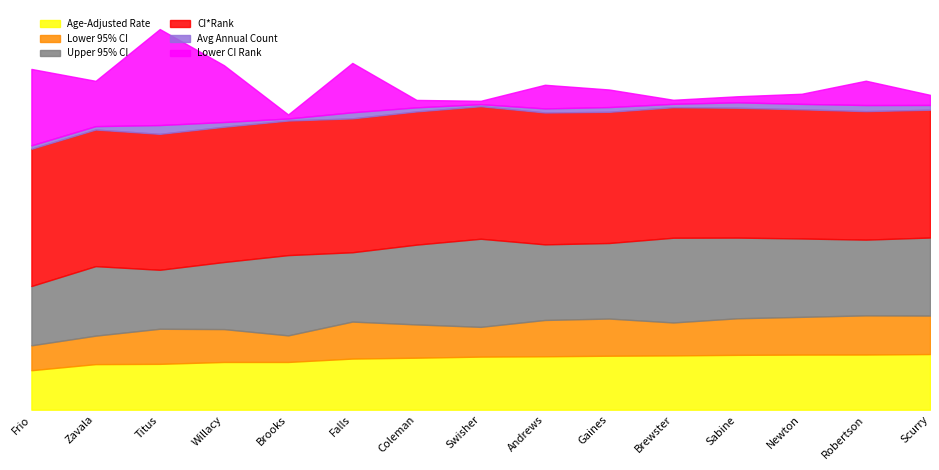

How many values in the Age-Adjusted Rate series are below 78?

7